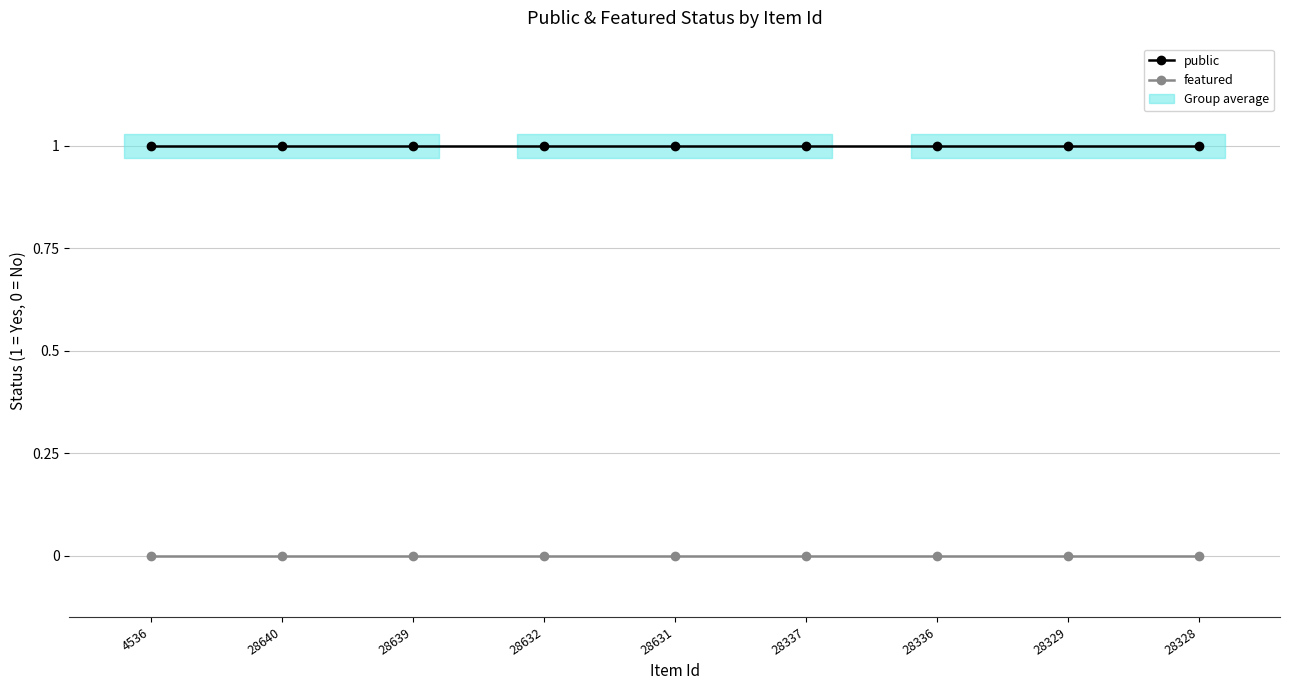

What is the minimum value for public?

1